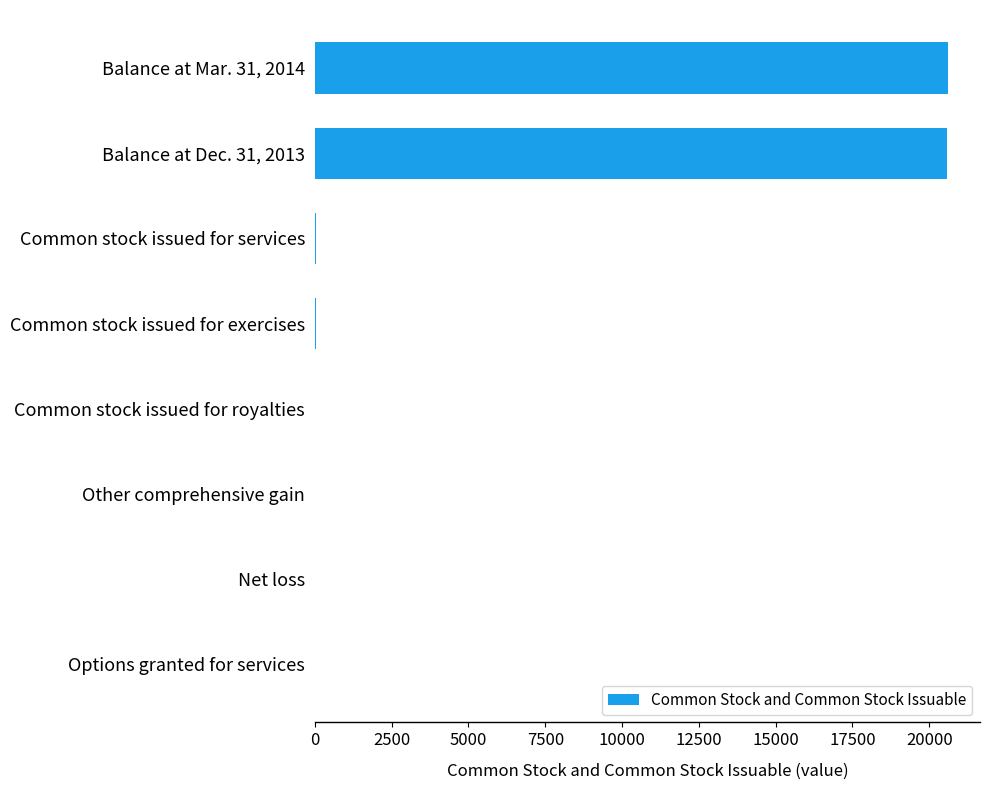

What is the maximum value shown in the chart?

20620